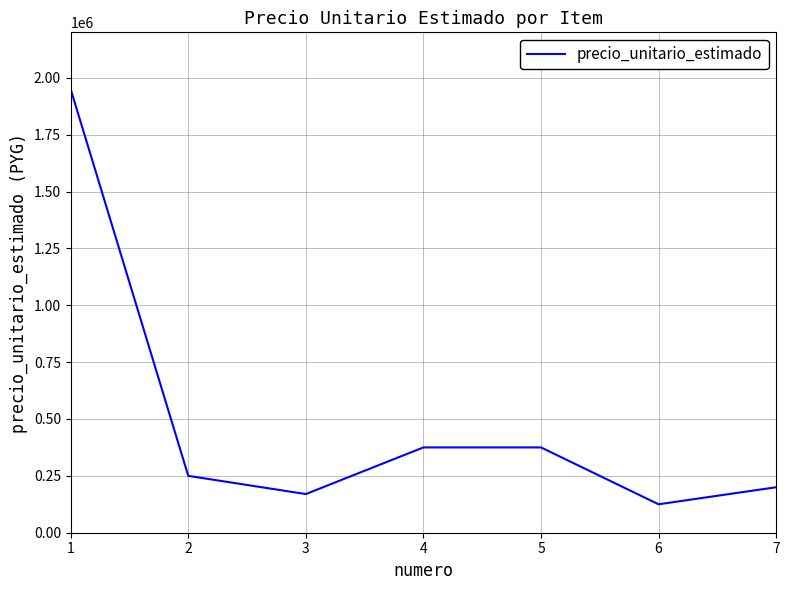

Which label corresponds to the smallest value in the chart?

6